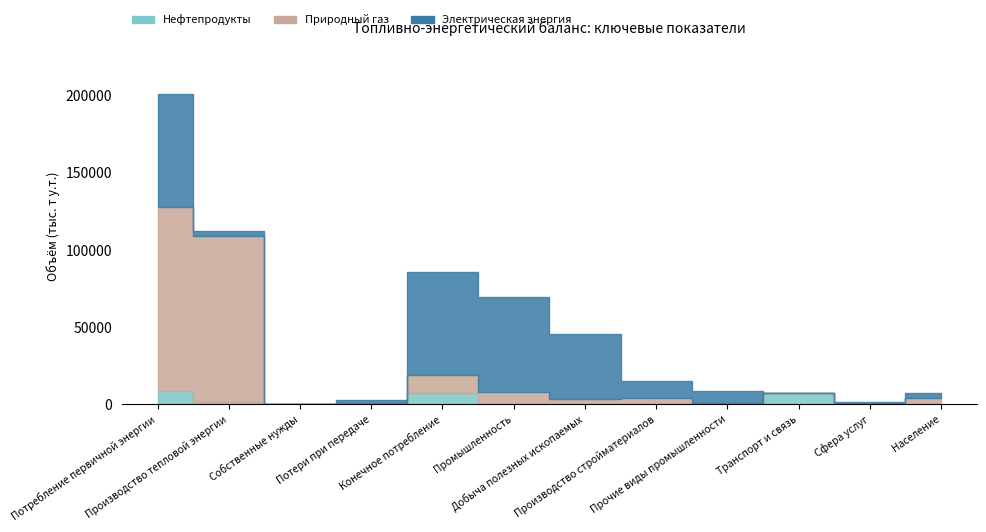

Between which two adjacent categories do Электрическая энергия and Нефтепродукты first intersect?

Прочие виды промышленности and Транспорт и связь